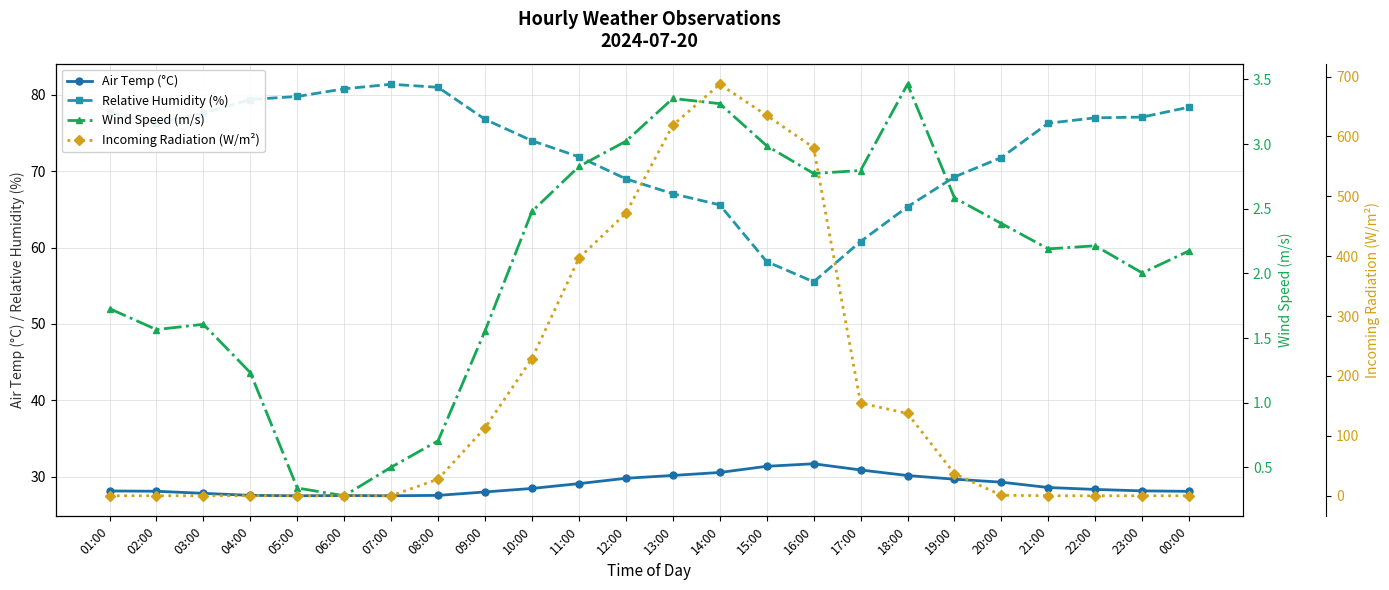

What is the label of the 20th point from the right?

05:00